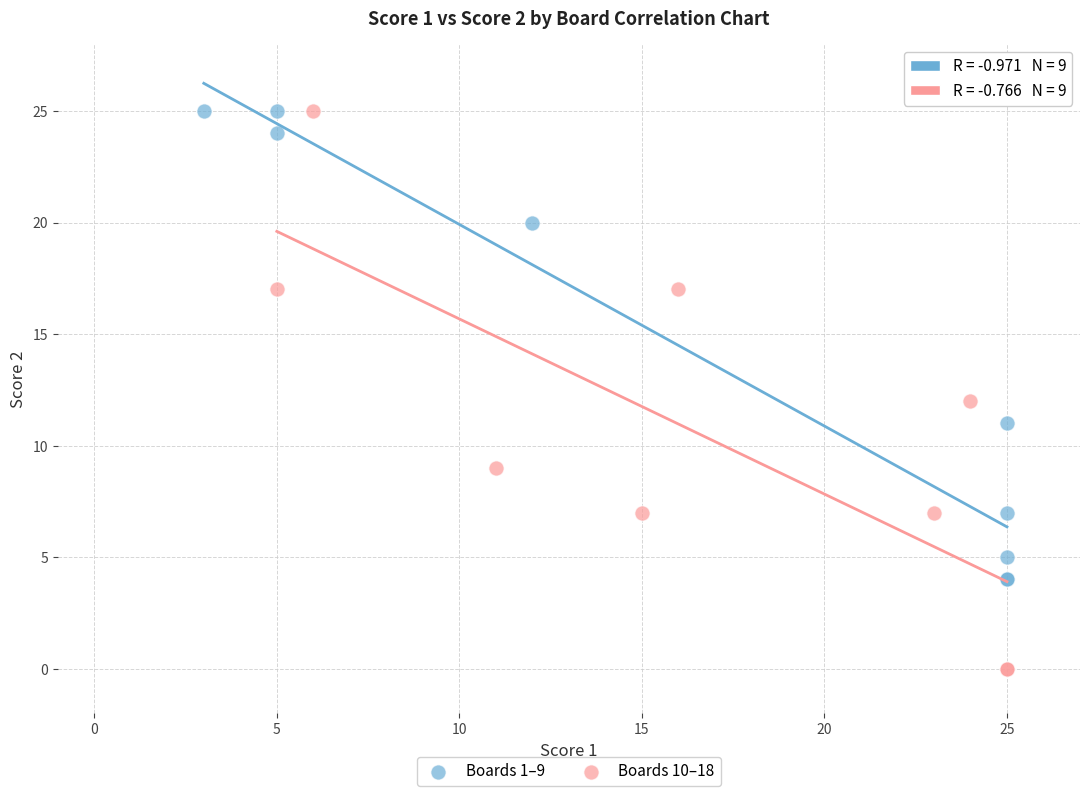

Which series has the largest Y range (max minus min)?

Boards 10–18